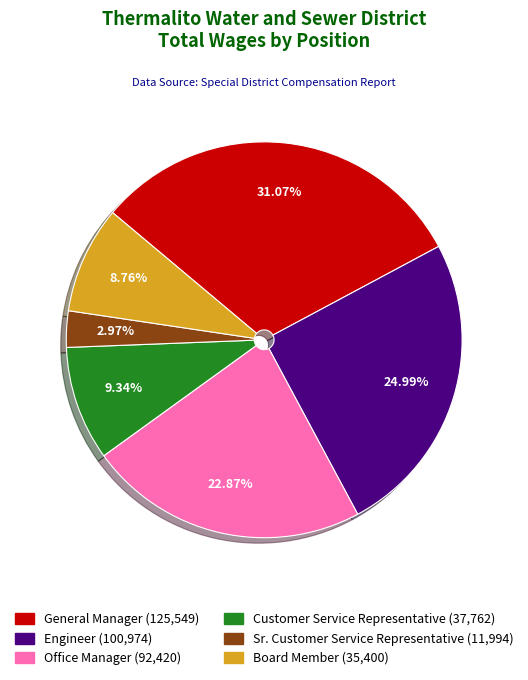

Does General Manager account for over 50% of the chart?

No